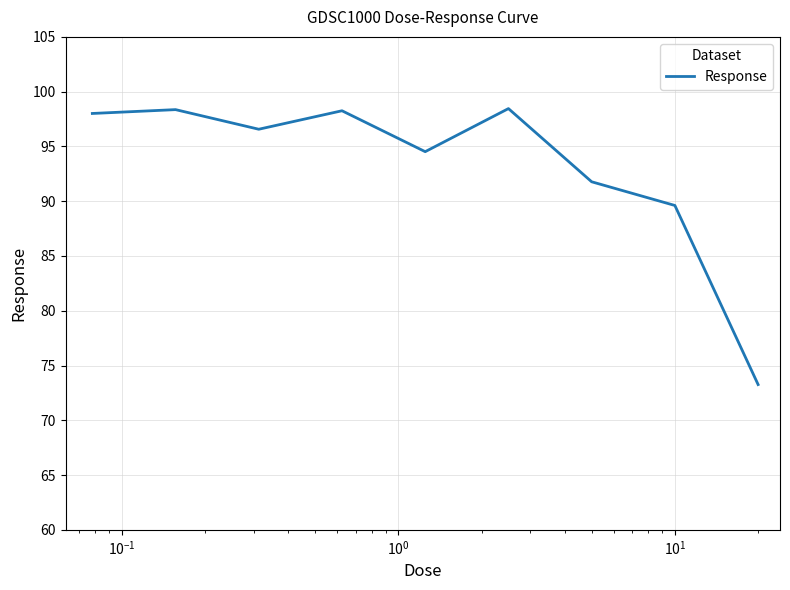

What is the difference between the maximum and minimum values?

25.2